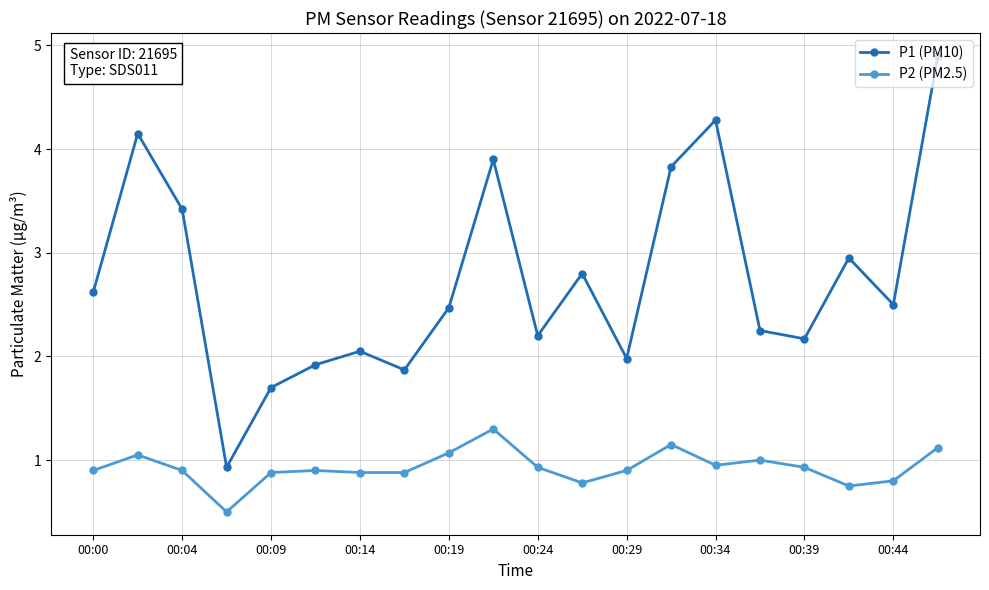

True or false: P2 (PM2.5) and P1 (PM10) intersect in this chart.

False